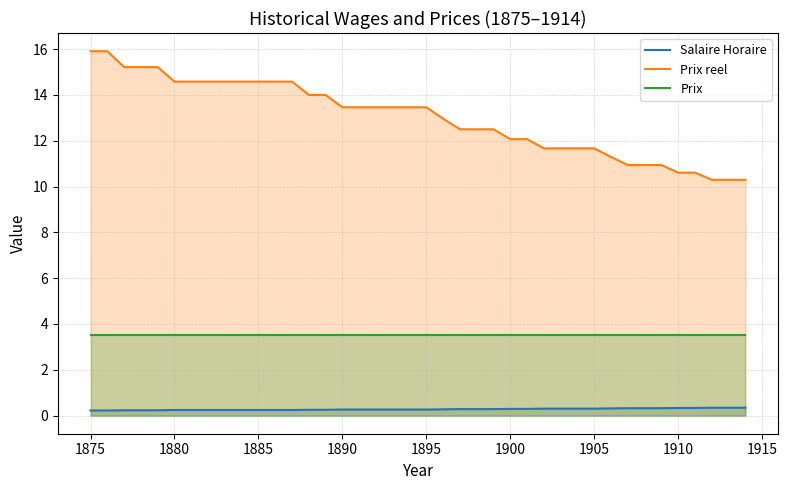

What are all the series names shown in the legend?

Salaire Horaire, Prix reel, Prix